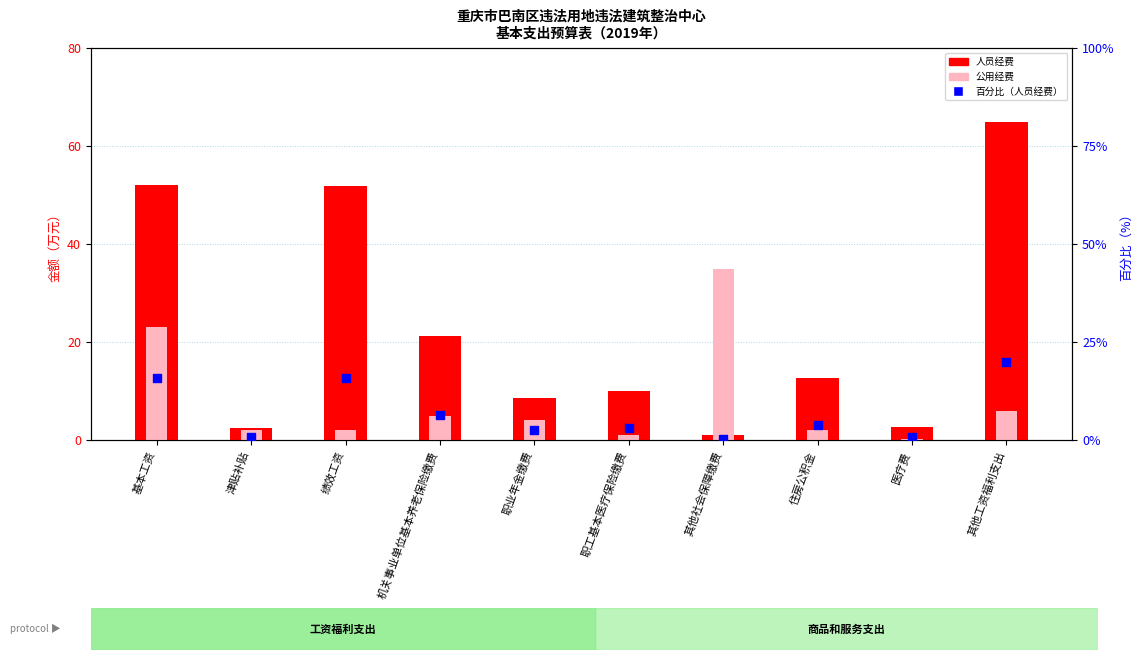

Which series has the largest total across all categories?

人员经费